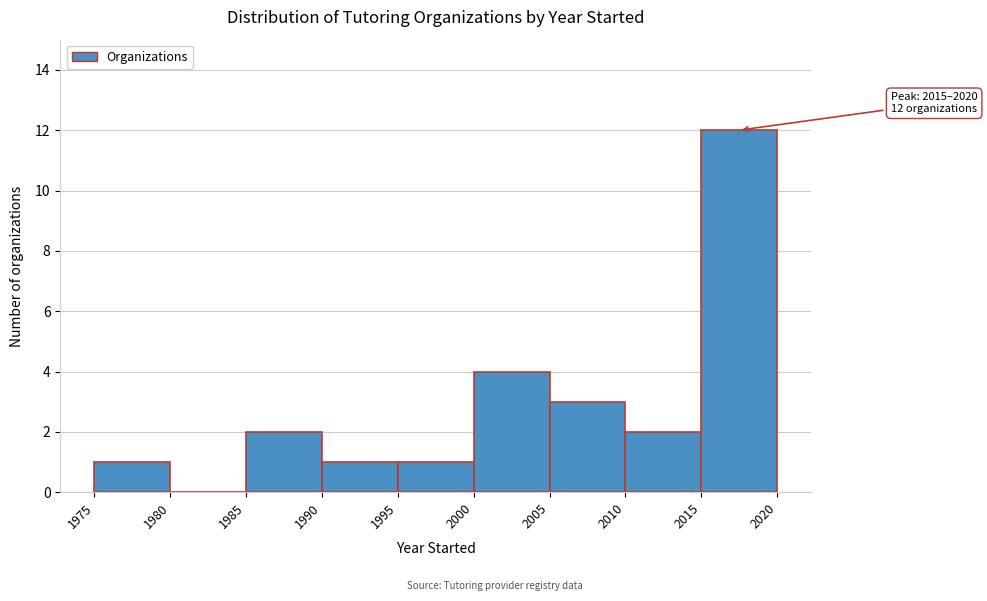

Over which range of the x-axis is the bar tallest?

2015 to 2020